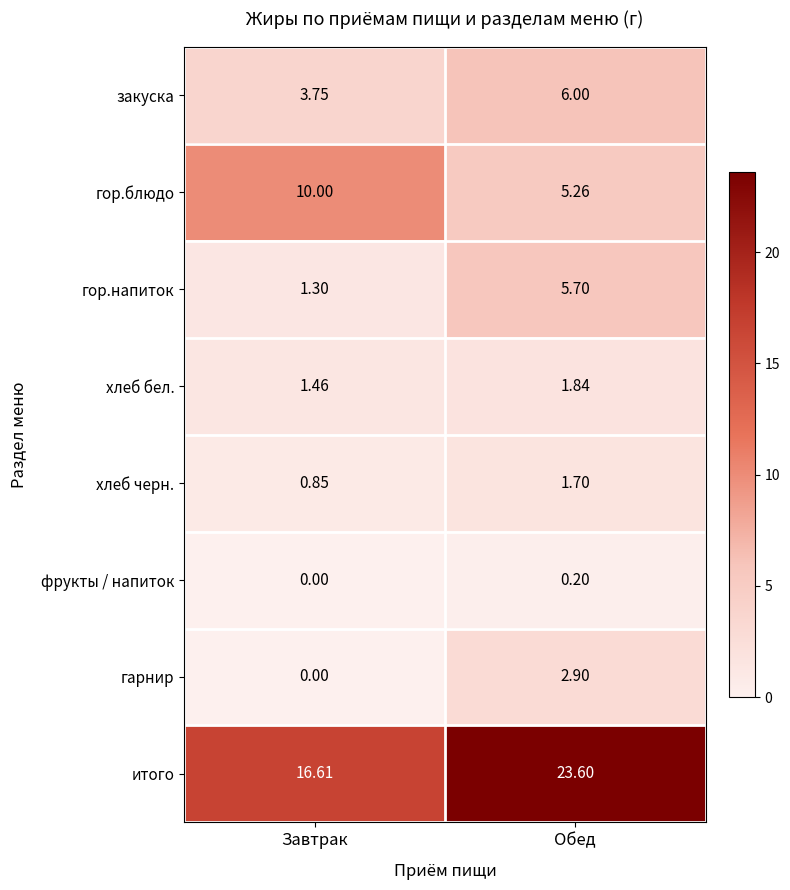

How many series are shown in this chart?

8